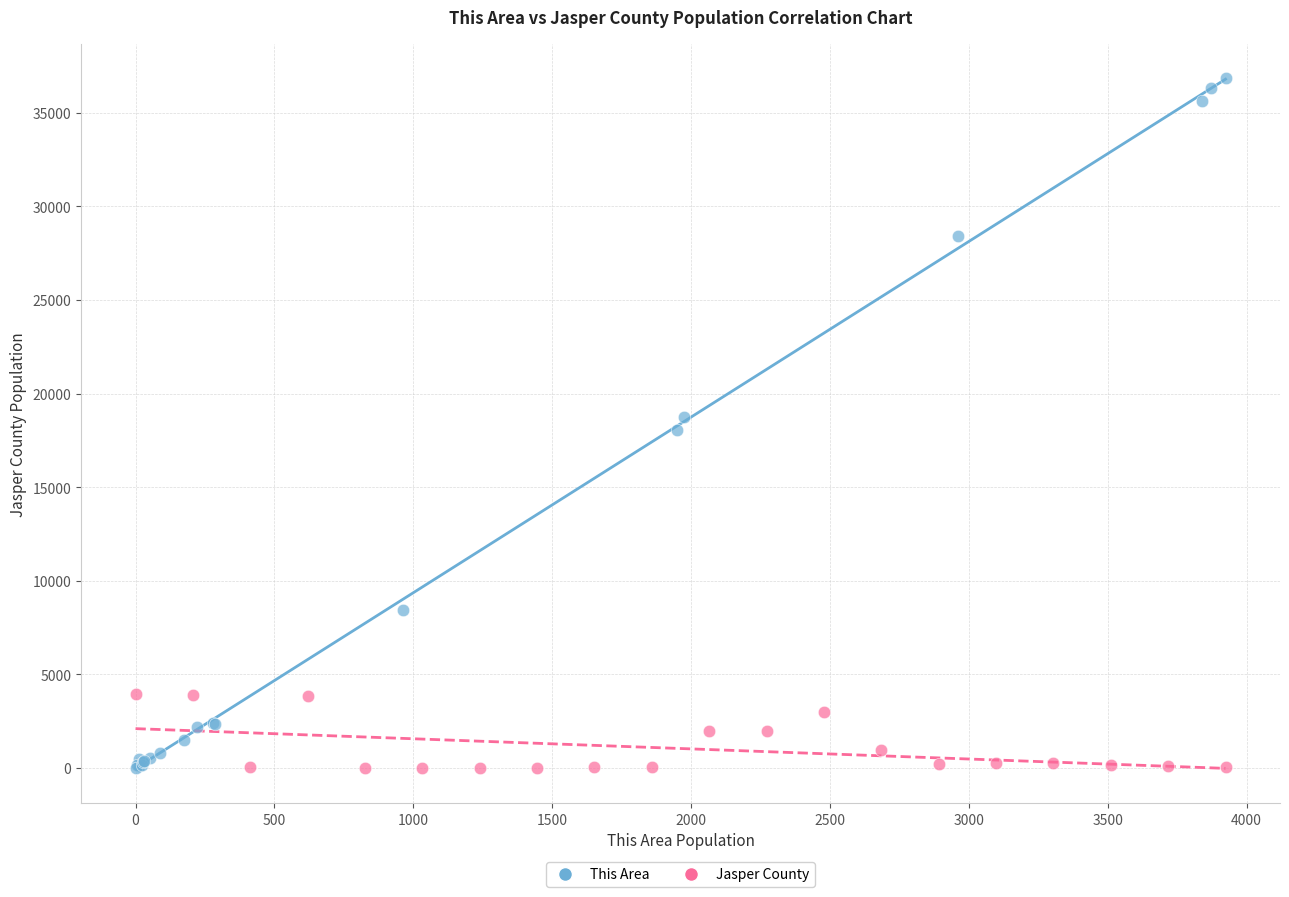

Which series reaches the maximum Y coordinate?

This Area